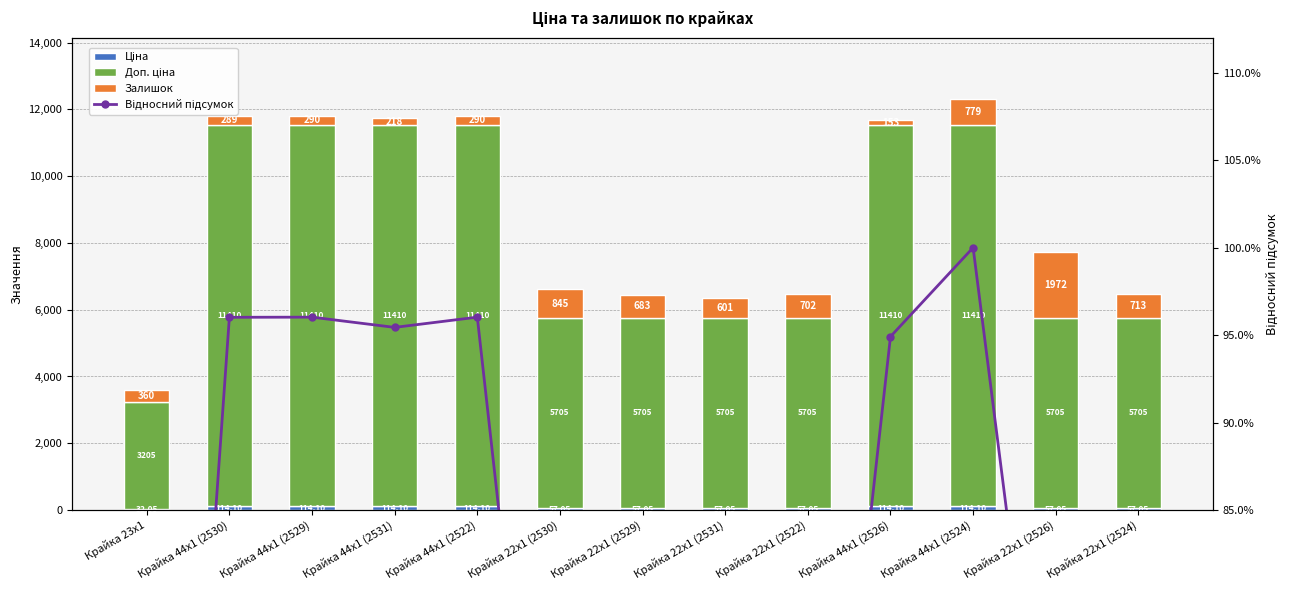

Reading left to right, list all the values displayed in this chart.

Ціна: Крайка 23x1=32.0	Крайка 44x1 (2530)=114.1	Крайка 44x1 (2529)=114.1	Крайка 44x1 (2531)=114.1	Крайка 44x1 (2522)=114.1	Крайка 22x1 (2530)=57.0	Крайка 22x1 (2529)=57.0	Крайка 22x1 (2531)=57.0	Крайка 22x1 (2522)=57.0	Крайка 44x1 (2526)=114.1	Крайка 44x1 (2524)=114.1	Крайка 22x1 (2526)=57.0	Крайка 22x1 (2524)=57.0
Доп. ціна: Крайка 23x1=3205.0	Крайка 44x1 (2530)=11410.0	Крайка 44x1 (2529)=11410.0	Крайка 44x1 (2531)=11410.0	Крайка 44x1 (2522)=11410.0	Крайка 22x1 (2530)=5705.0	Крайка 22x1 (2529)=5705.0	Крайка 22x1 (2531)=5705.0	Крайка 22x1 (2522)=5705.0	Крайка 44x1 (2526)=11410.0	Крайка 44x1 (2524)=11410.0	Крайка 22x1 (2526)=5705.0	Крайка 22x1 (2524)=5705.0
Залишок: Крайка 23x1=360.0	Крайка 44x1 (2530)=289.0	Крайка 44x1 (2529)=290.0	Крайка 44x1 (2531)=218.0	Крайка 44x1 (2522)=290.0	Крайка 22x1 (2530)=845.0	Крайка 22x1 (2529)=683.0	Крайка 22x1 (2531)=601.0	Крайка 22x1 (2522)=702.0	Крайка 44x1 (2526)=153.0	Крайка 44x1 (2524)=779.0	Крайка 22x1 (2526)=1972.0	Крайка 22x1 (2524)=713.0
Відносний підсумок: Крайка 23x1=0.3	Крайка 44x1 (2530)=1.0	Крайка 44x1 (2529)=1.0	Крайка 44x1 (2531)=1.0	Крайка 44x1 (2522)=1.0	Крайка 22x1 (2530)=0.5	Крайка 22x1 (2529)=0.5	Крайка 22x1 (2531)=0.5	Крайка 22x1 (2522)=0.5	Крайка 44x1 (2526)=0.9	Крайка 44x1 (2524)=1.0	Крайка 22x1 (2526)=0.6	Крайка 22x1 (2524)=0.5